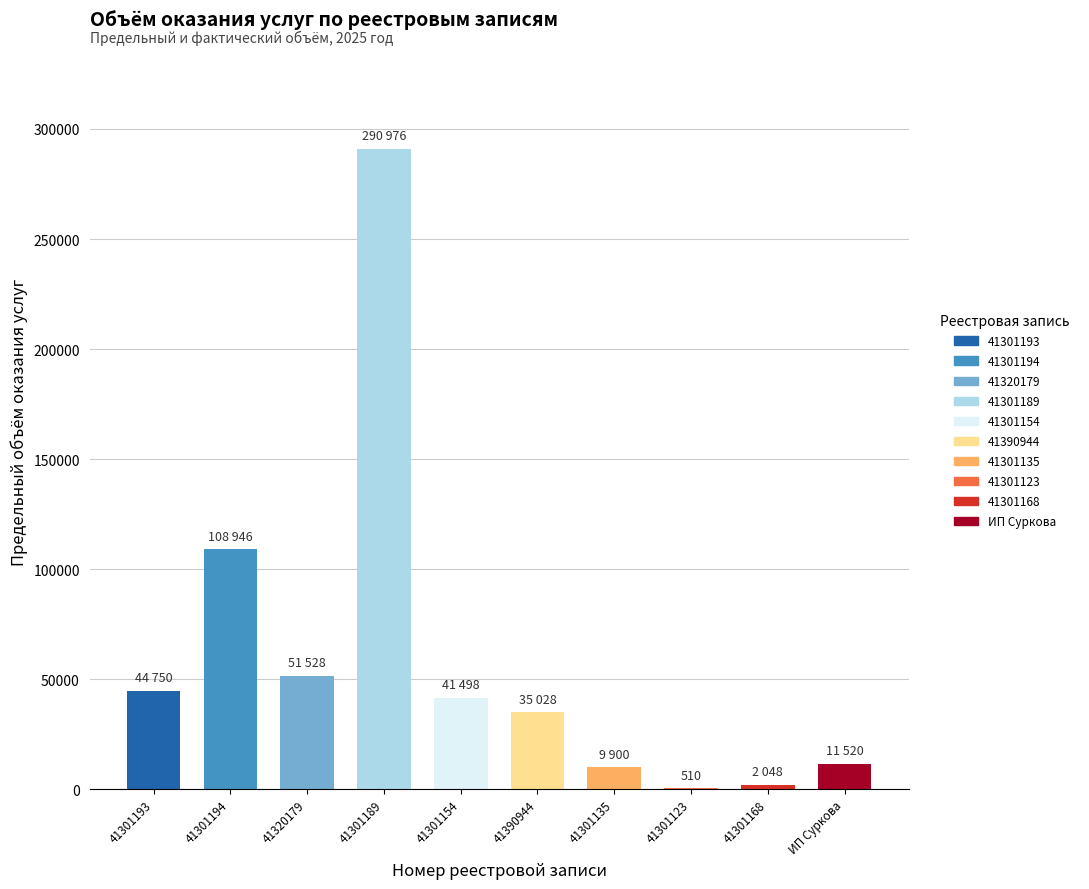

Reading left to right, extract all data points from this chart.

41301193=44750	41301194=108946	41320179=51528	41301189=290976	41301154=41498	41390944=35028	41301135=9900	41301123=510	41301168=2048	ИП Суркова=11520